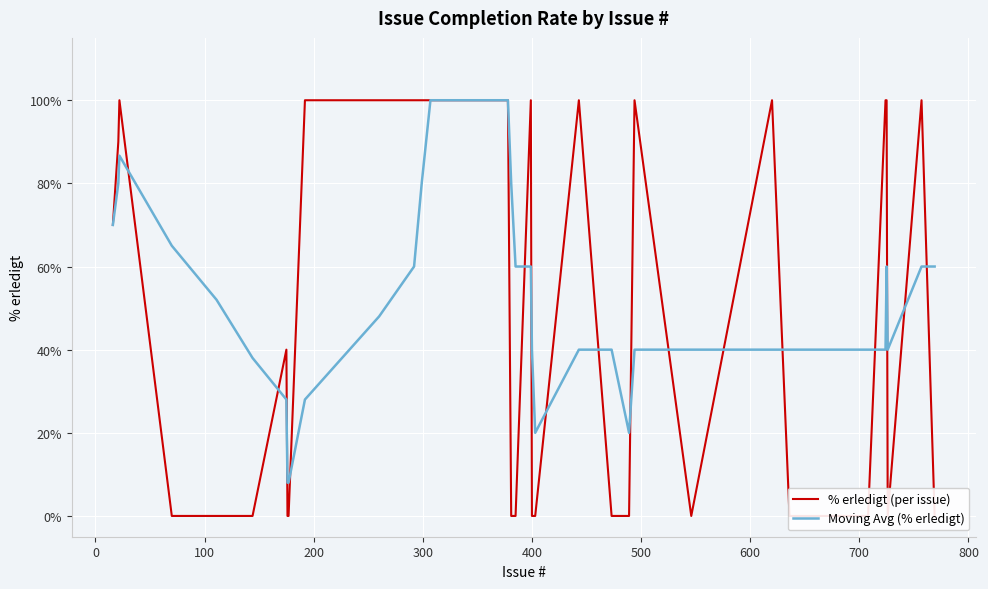

True or false: % erledigt (per issue) has more than 0 points higher than both neighbors.

True